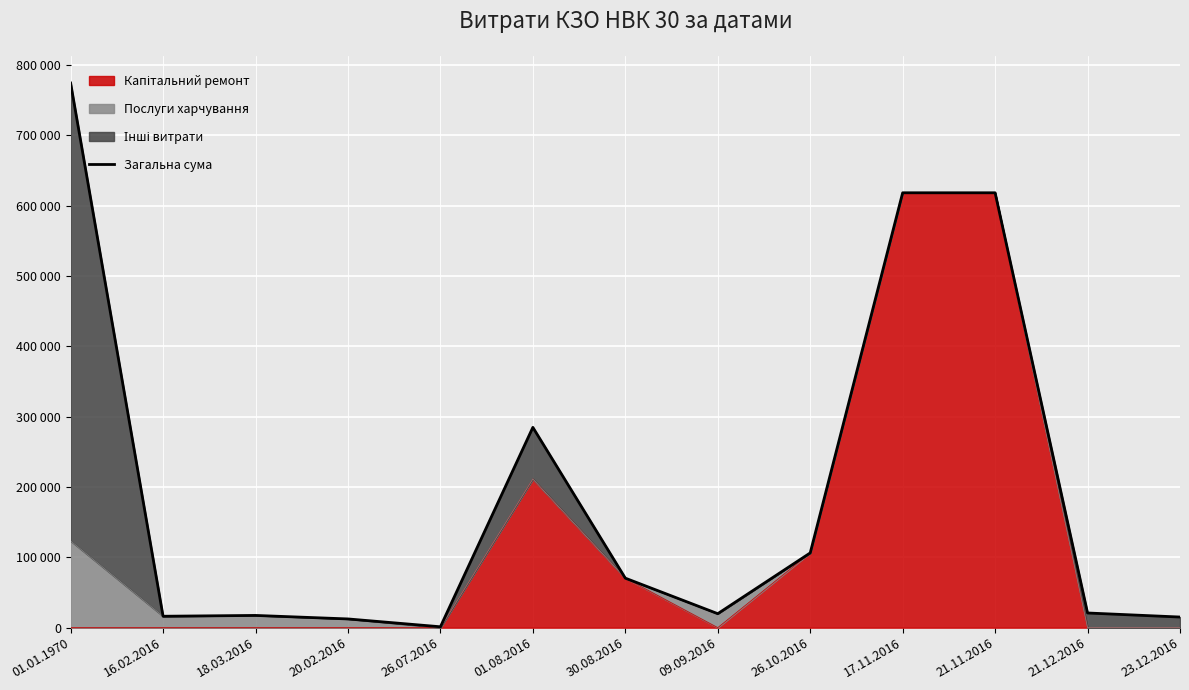

What is the change in value from 16.02.2016 to 30.08.2016?

+54152.8